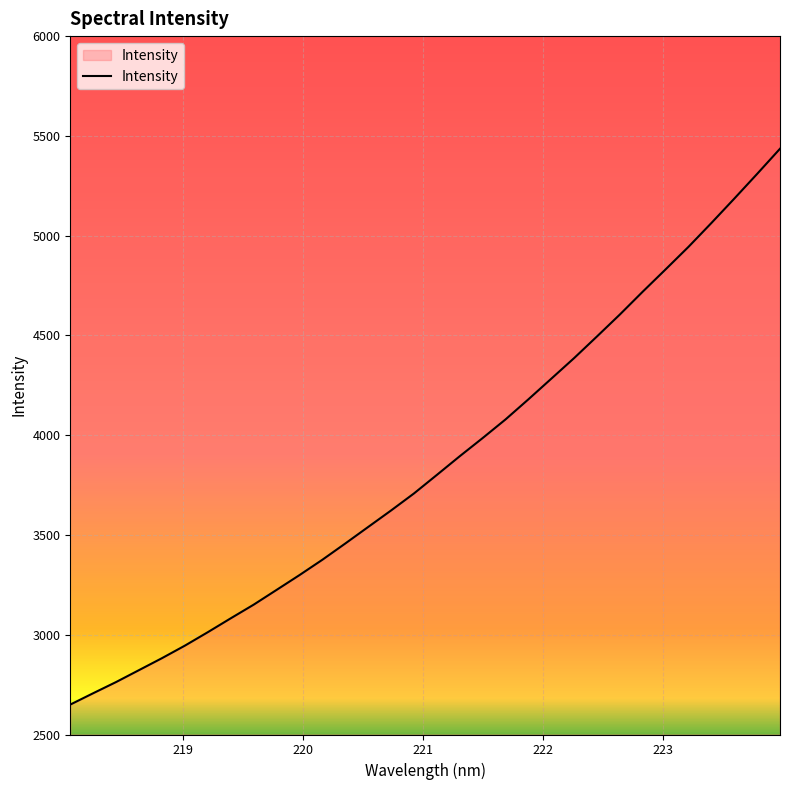

How many lines are shown in the chart?

1